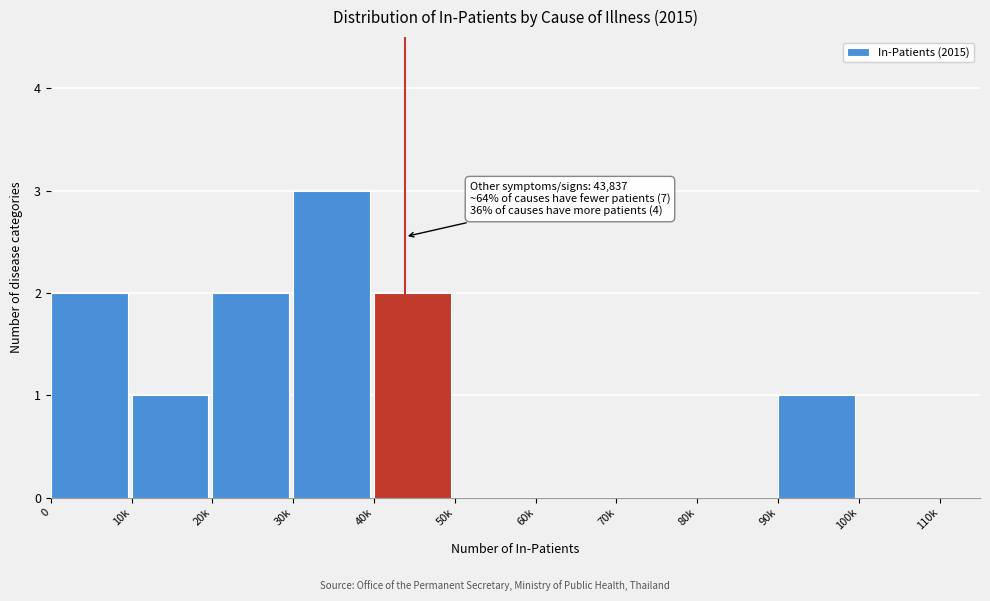

Reading right to left, extract all data points from this chart.

100k=0	90k=1	80k=0	70k=0	60k=0	50k=0	40k=2	30k=3	20k=2	10k=1	0=2